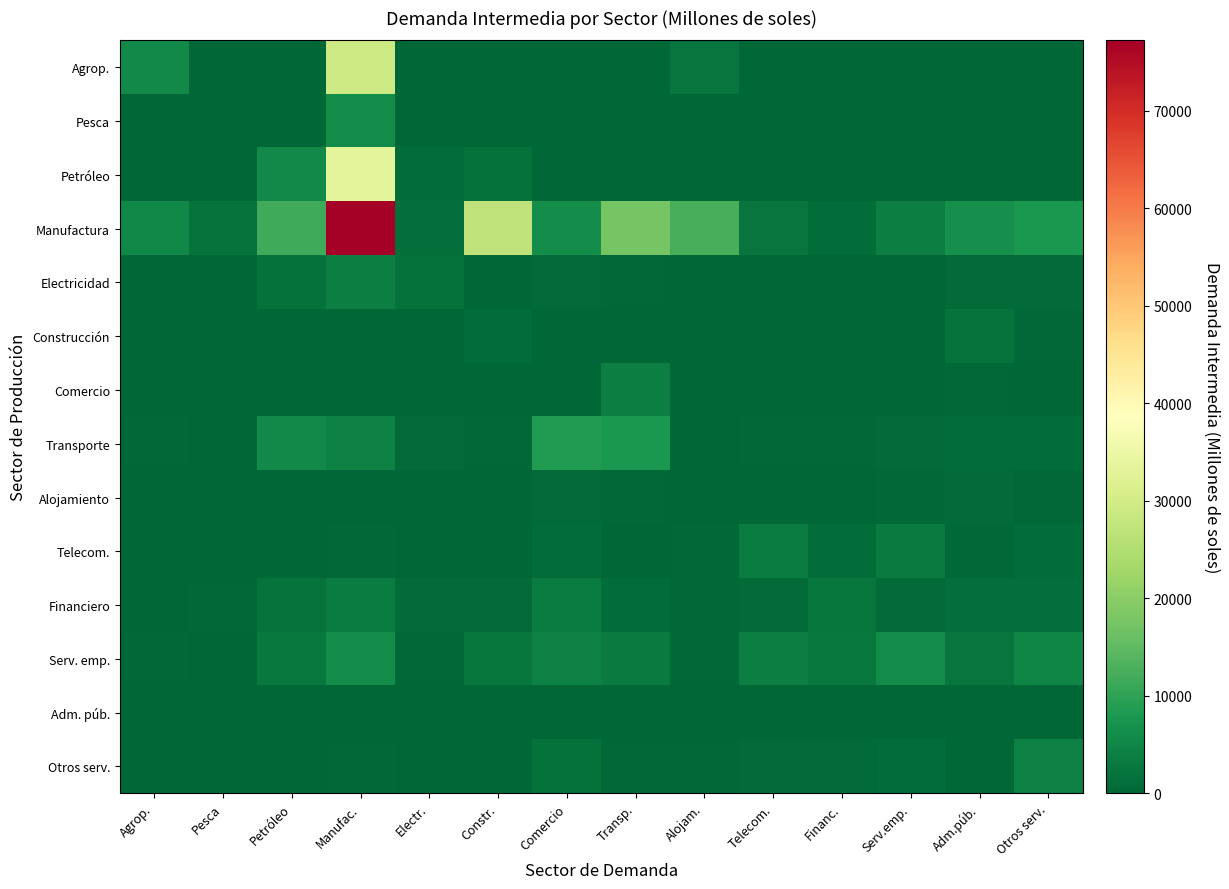

Which series has the widest spread of values?

Manufactura